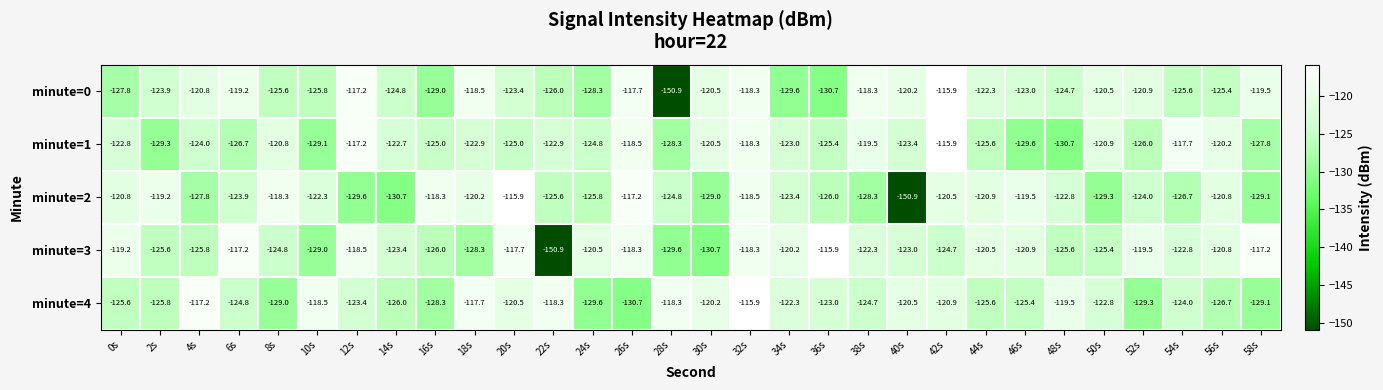

Which category has the lowest value in the minute=3 series?

22s